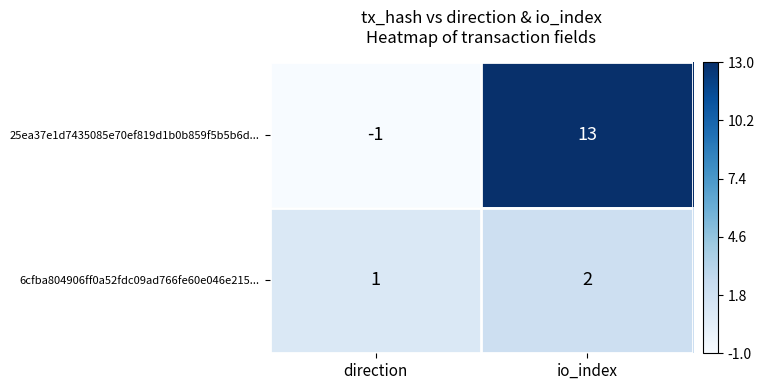

At how many categories does at least one series exceed 9?

1